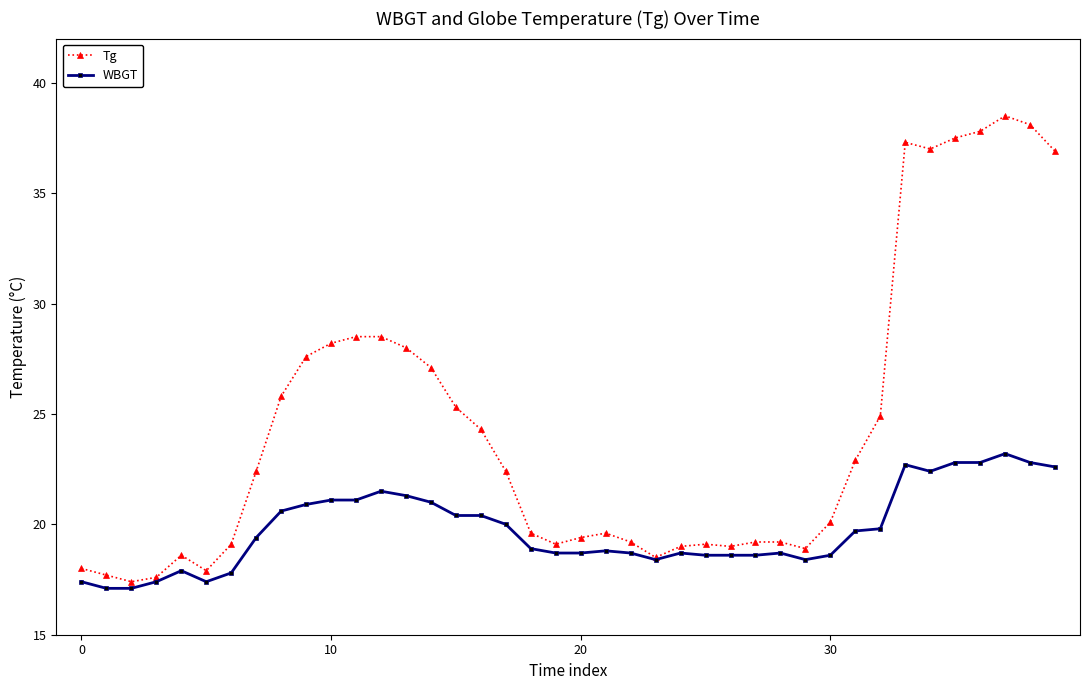

List the series in order of their peak value, highest first.

Tg, WBGT